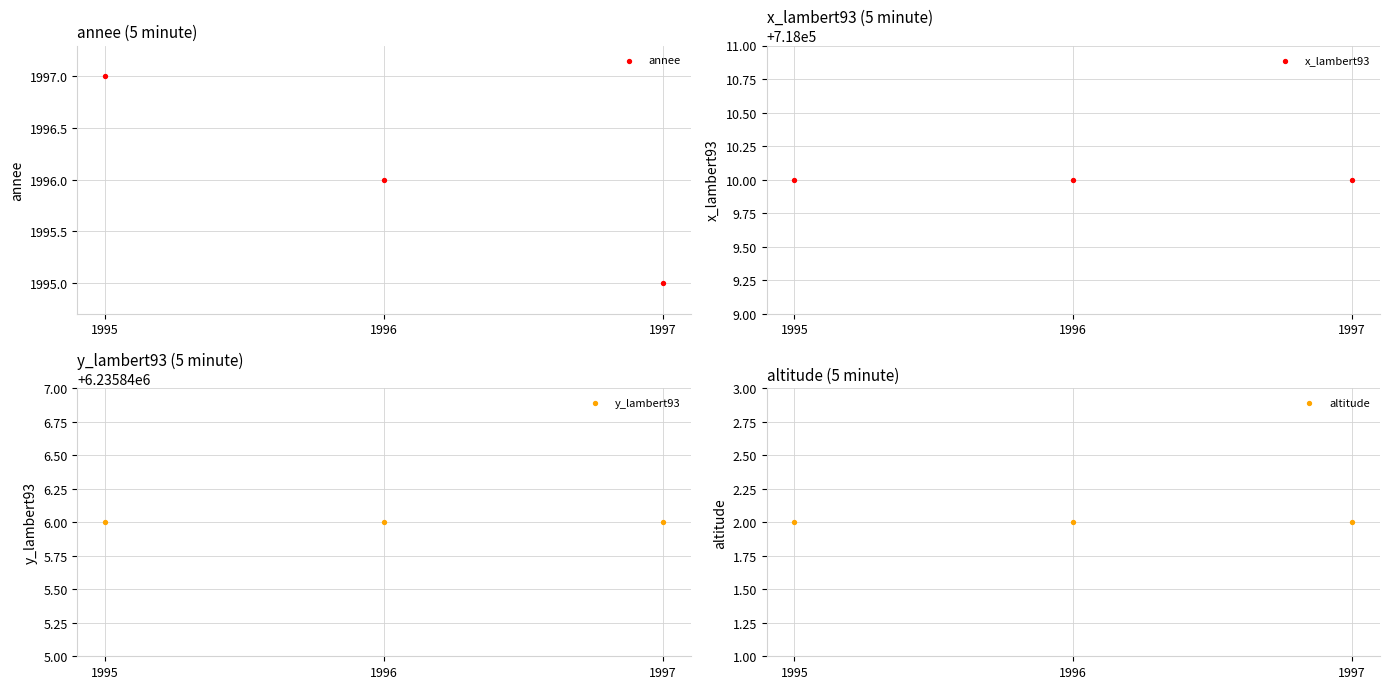

At which category is the sum across all series the highest?

1995